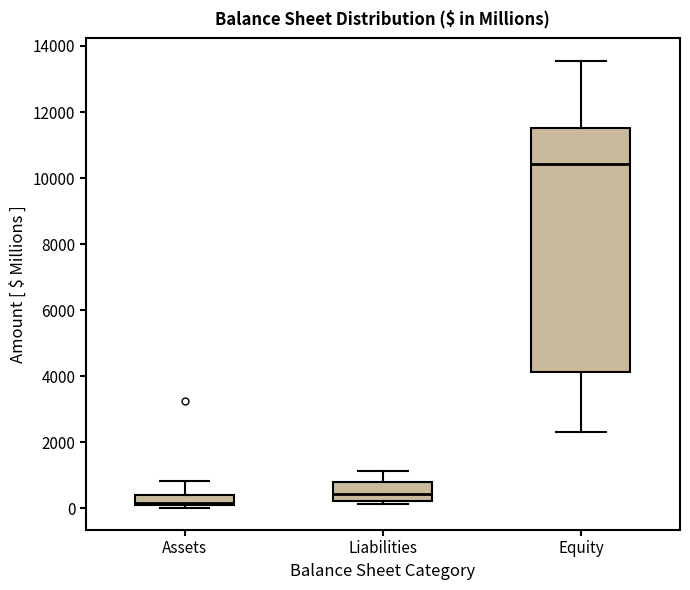

Which box is the tallest, from its lower edge to its upper edge?

Equity